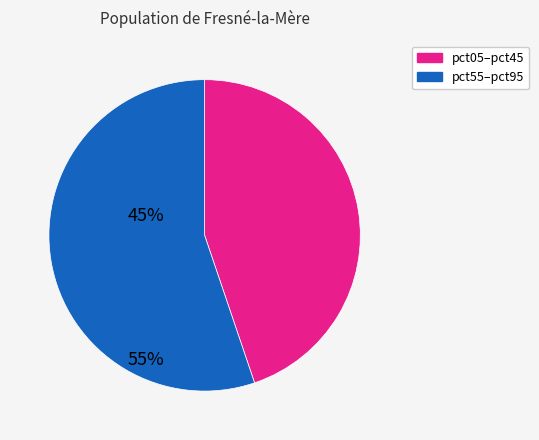

Does any single category account for the majority?

Yes